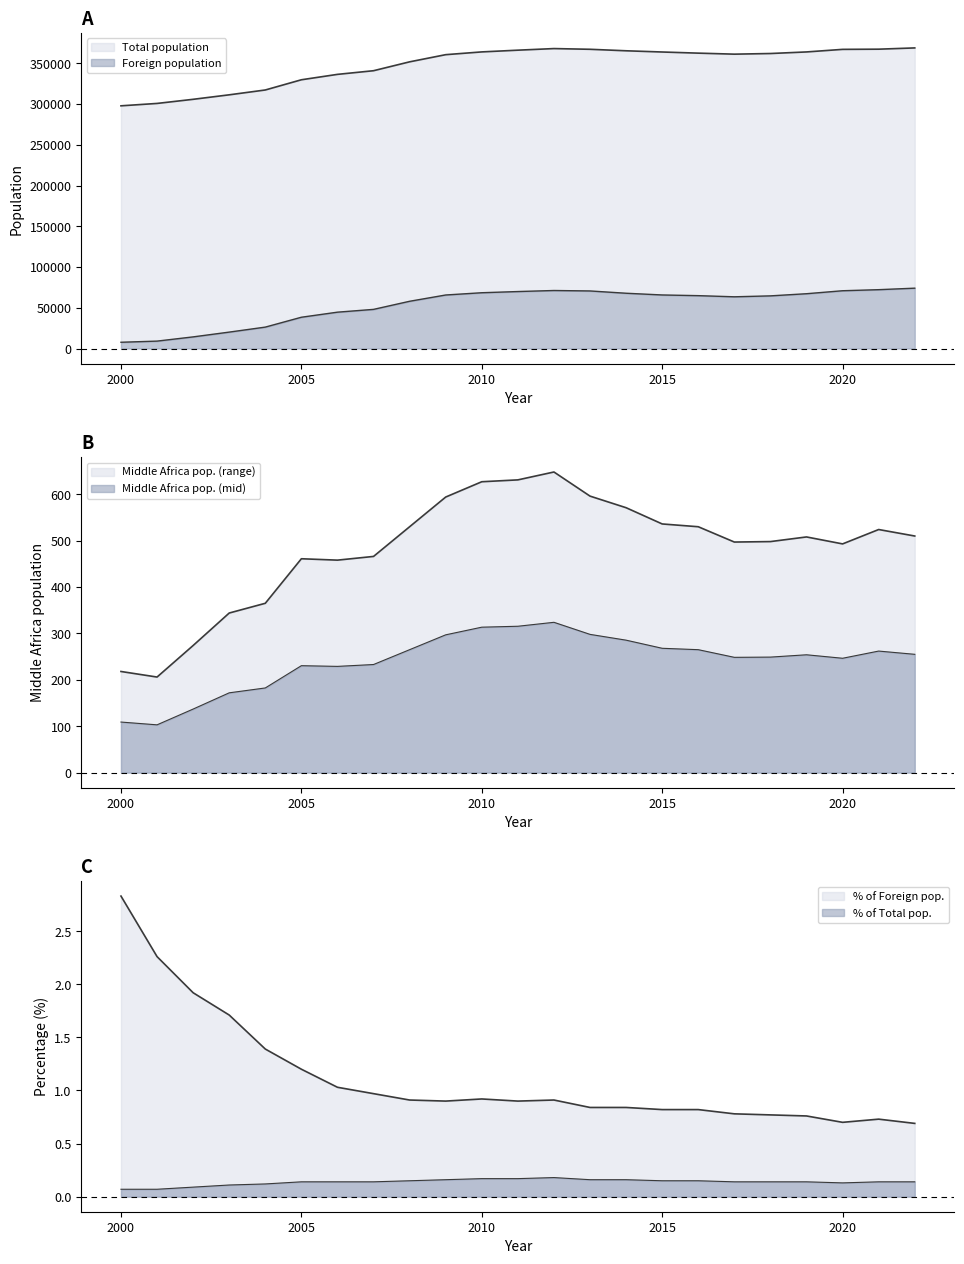

True or false: Middle Africa pop. has a value of 367 at 2015.

False